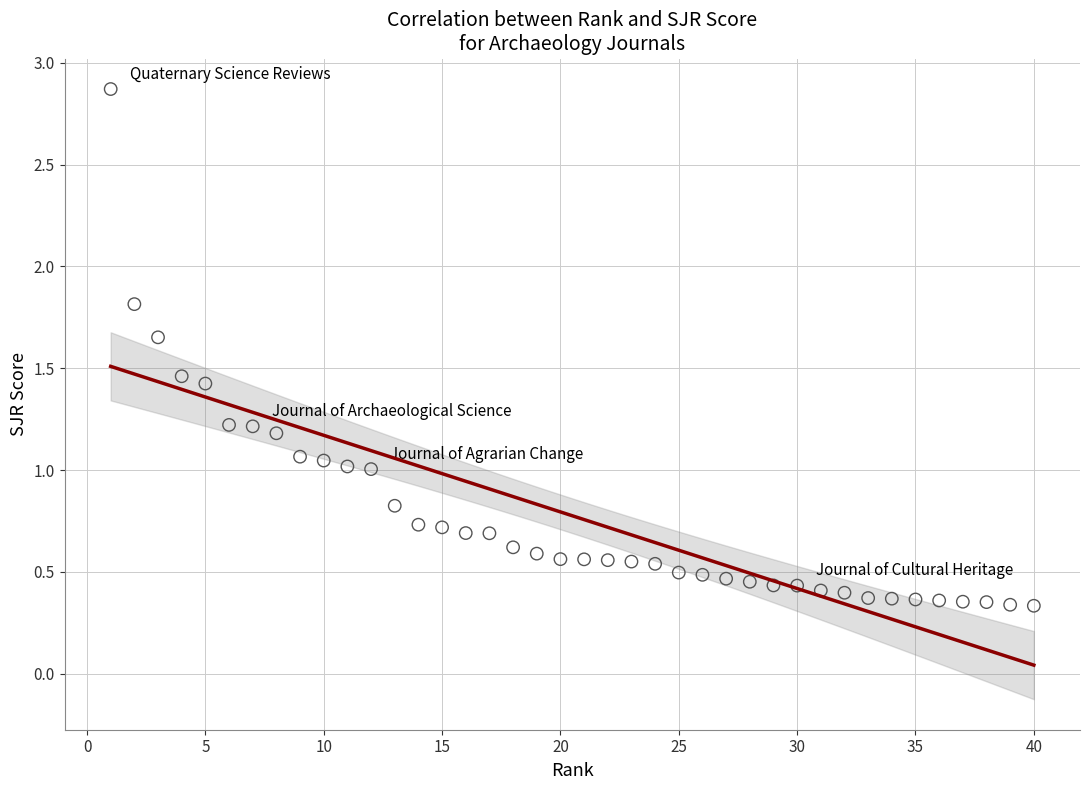

What is the range of Y values (max minus min)?

2.5